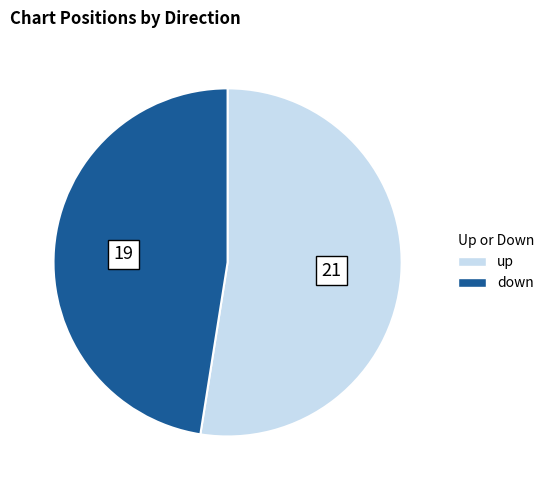

Rank the categories by value from highest to lowest.

up, down